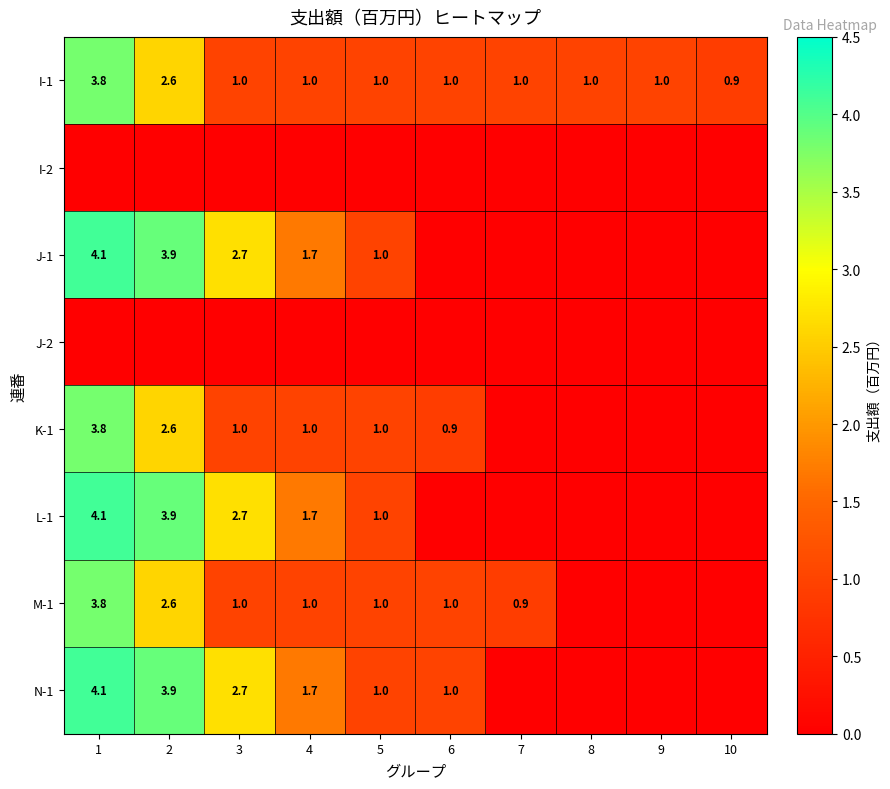

What is the total value across all series at 4?

8.1